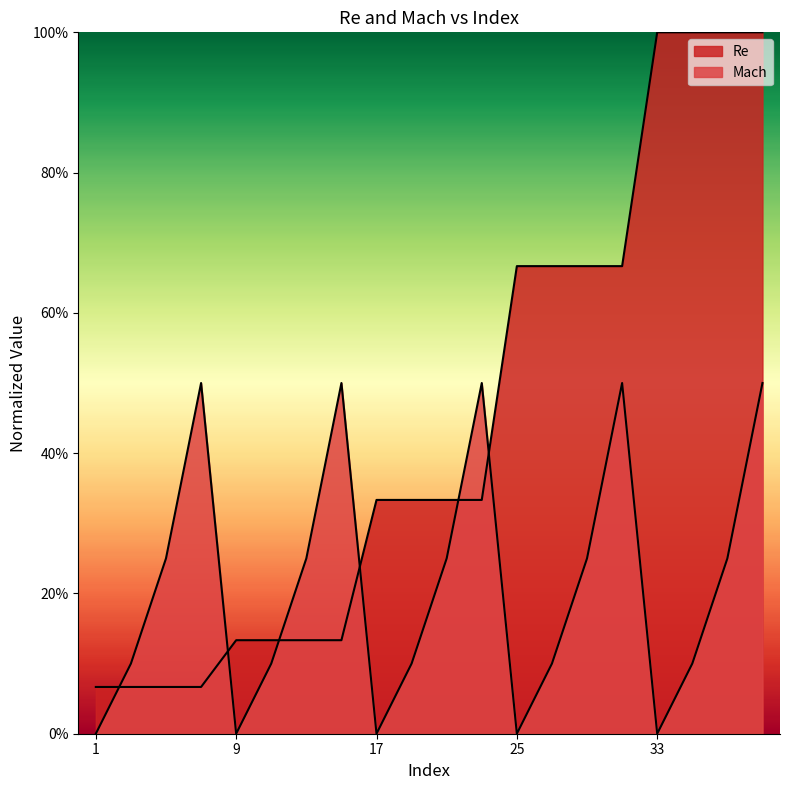

What is the sum of the Re values at 31 and 21?

1.0